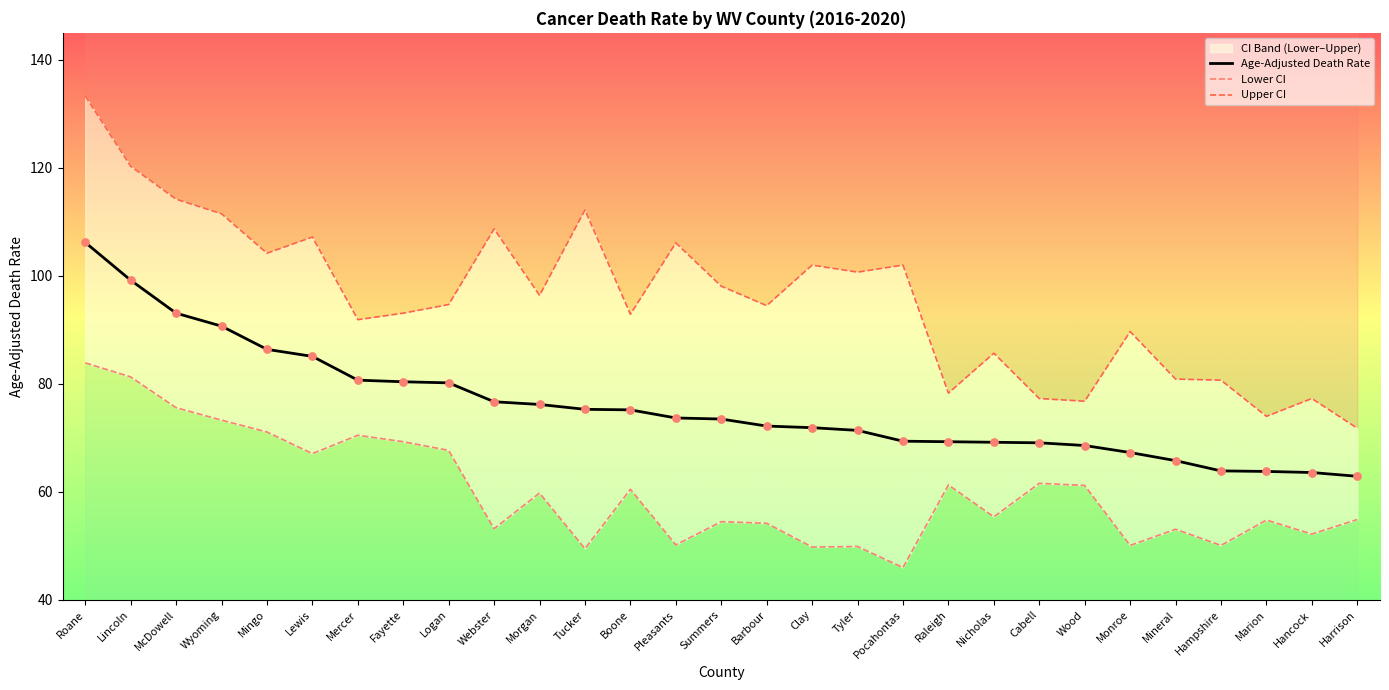

At how many categories does at least one series exceed 66?

29